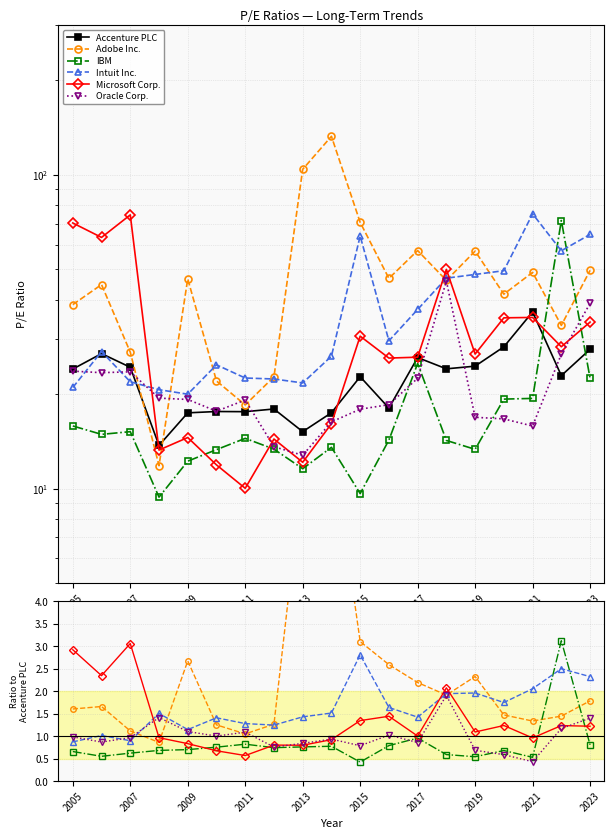

At which label does Accenture PLC reach its peak?

2021